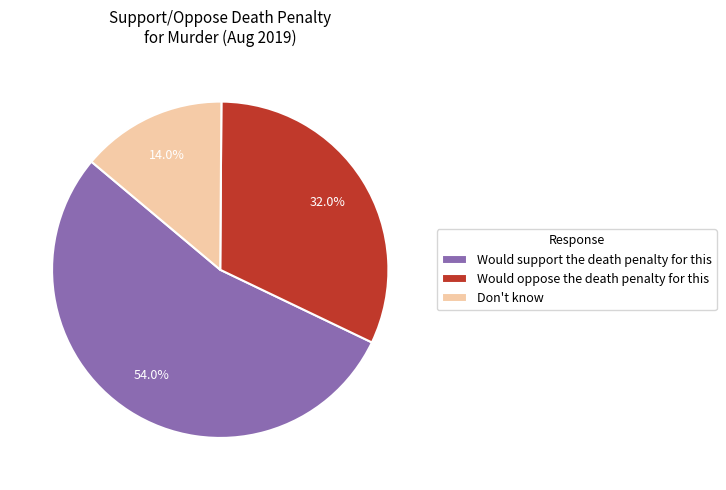

Count the number of slices in the pie.

3